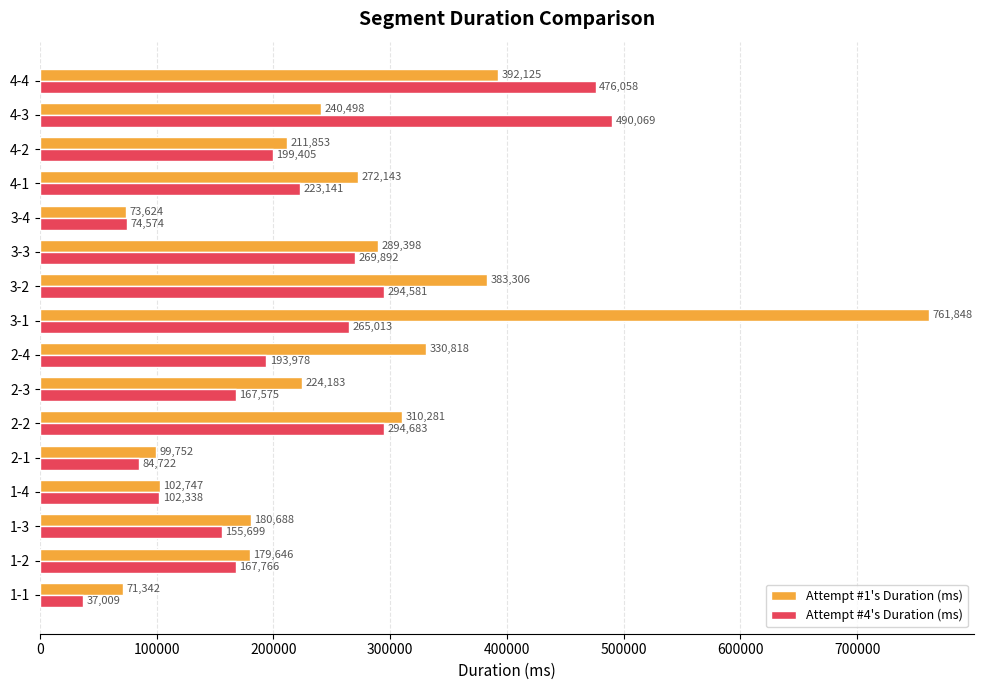

What is the minimum value for Attempt #1's Duration (ms)?

71342